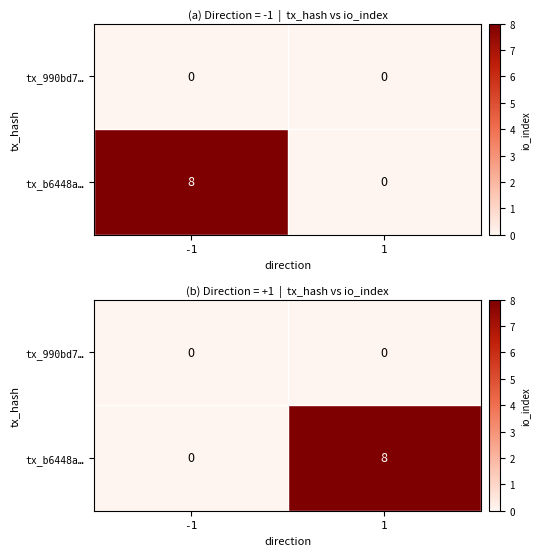

How many series are shown in this chart?

2